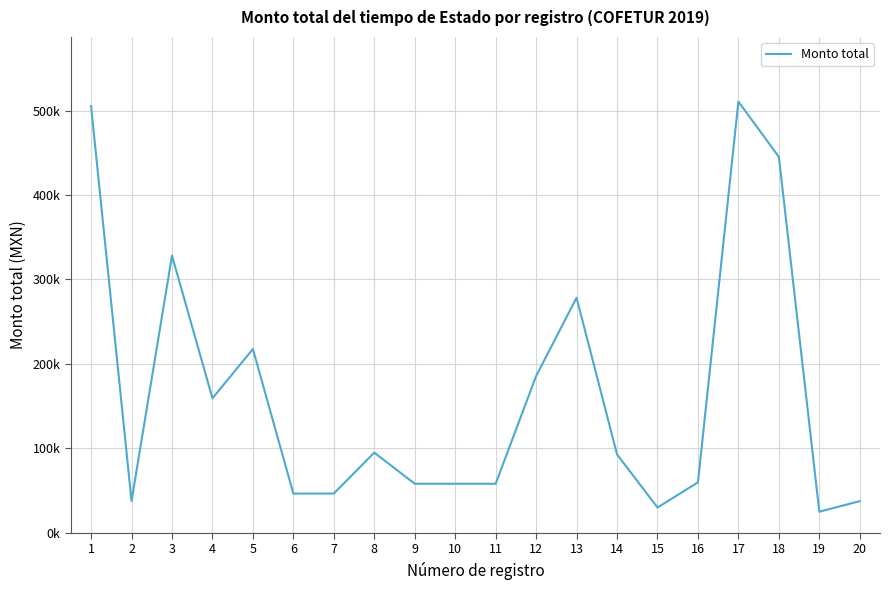

Rank the categories by value from highest to lowest.

17, 1, 18, 3, 13, 5, 12, 4, 8, 14, 16, 9, 10, 11, 6, 7, 2, 20, 15, 19